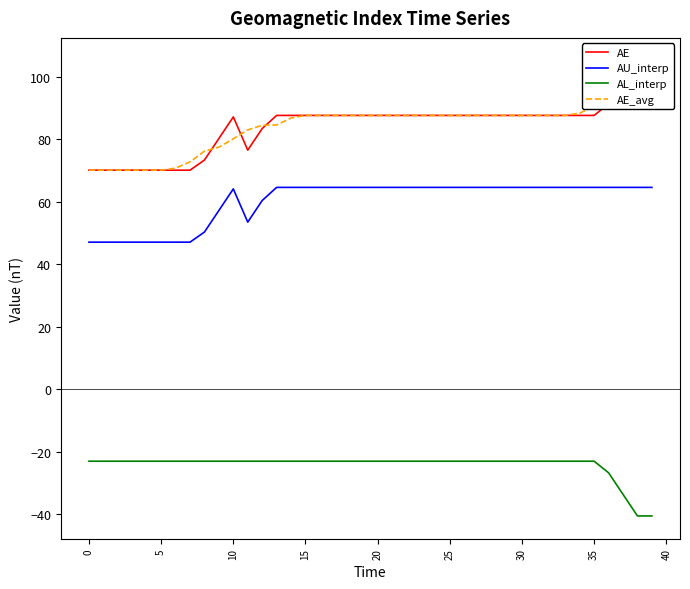

True or false: AL_interp and AU_interp intersect in this chart.

False